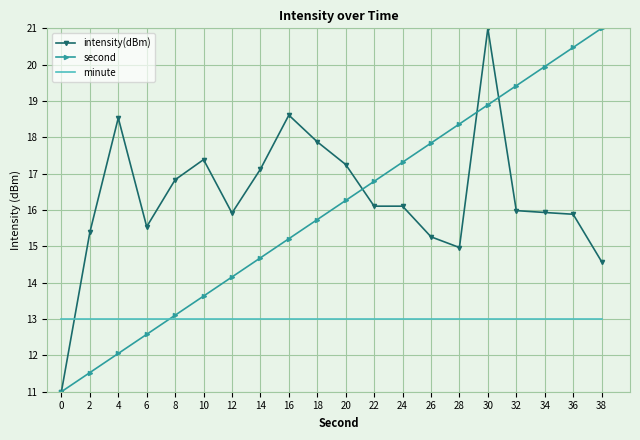

The minute series shows 13.0 at 28. True or false?

True